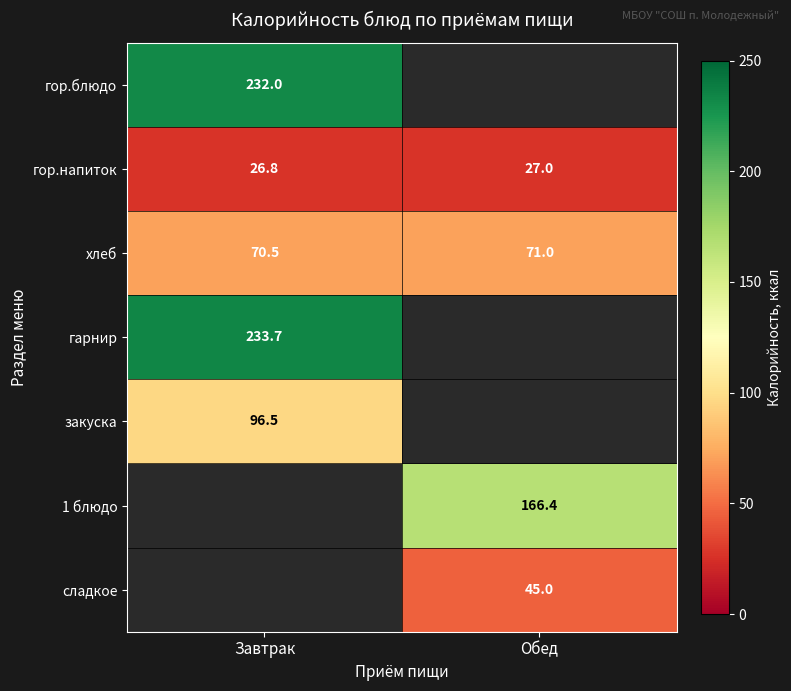

At which label does хлеб reach its minimum?

Завтрак